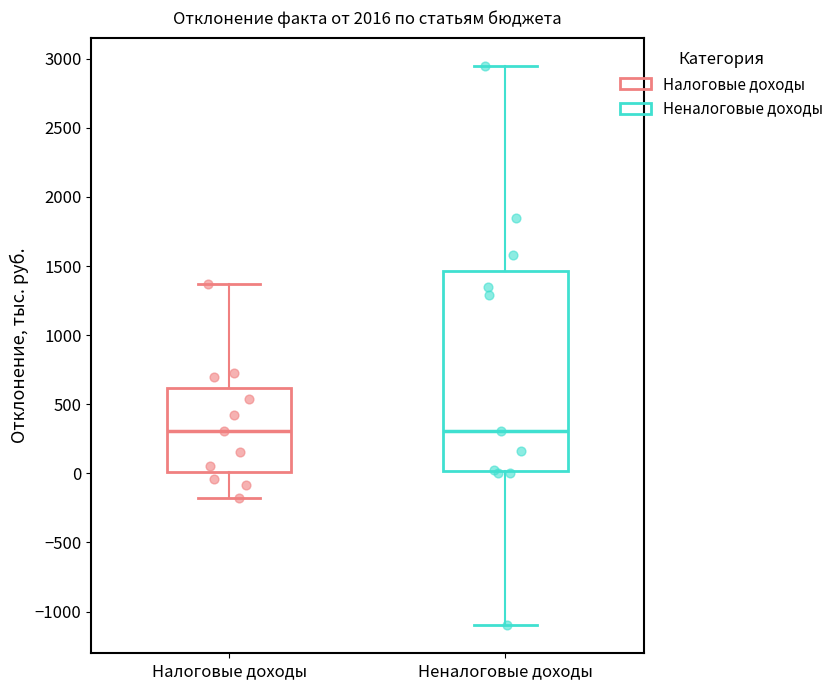

Reading left to right, transcribe this box plot: for each box, give where its median line is, the range the box spans, and where its two whiskers end, as read against the y-axis. The values are not printed on the chart, so give them approximately, as read against the axis.

Налоговые доходы: median 300, box 0 to 600, whiskers -150 to 1350
Неналоговые доходы: median 300, box 0 to 1450, whiskers -1100 to 2950